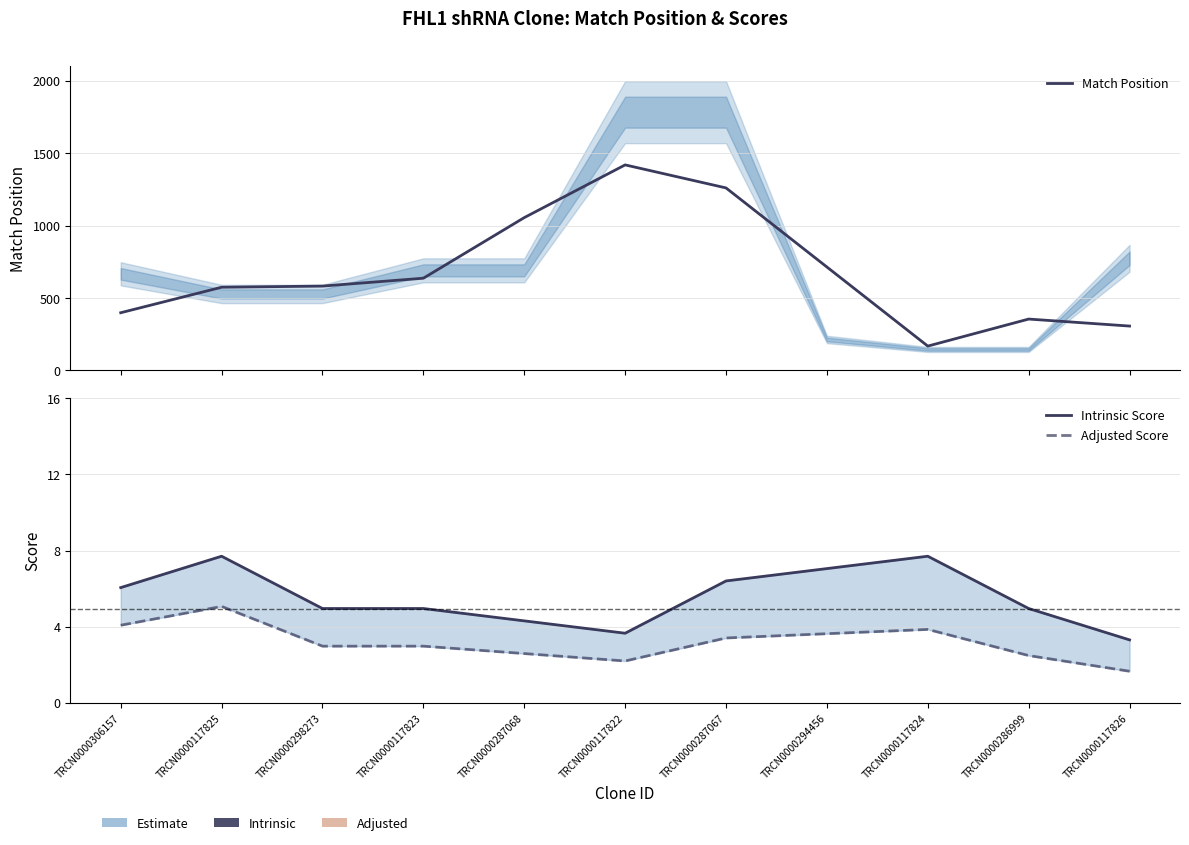

In Match Position, how many points are higher than both neighbors (excluding endpoints)?

2